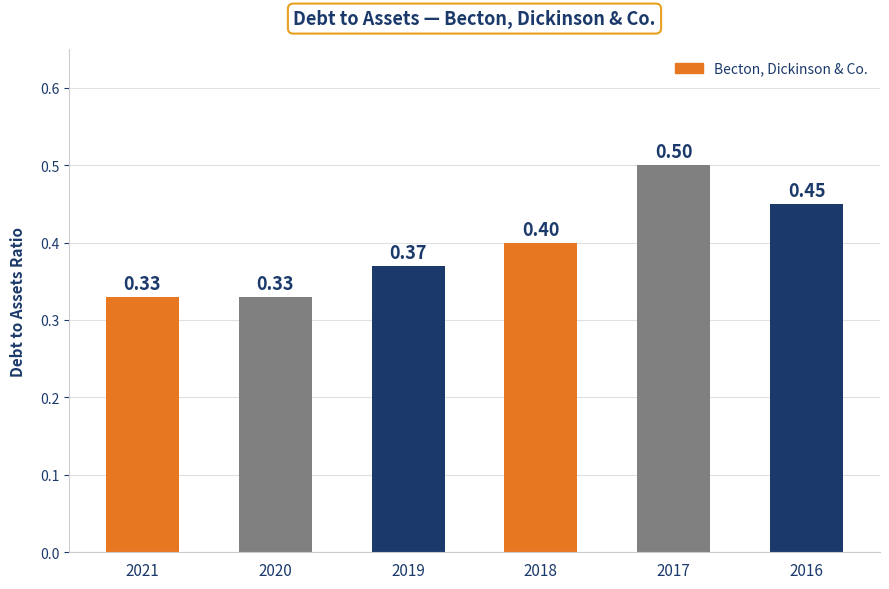

Count the values in the range 0 to 1.

6